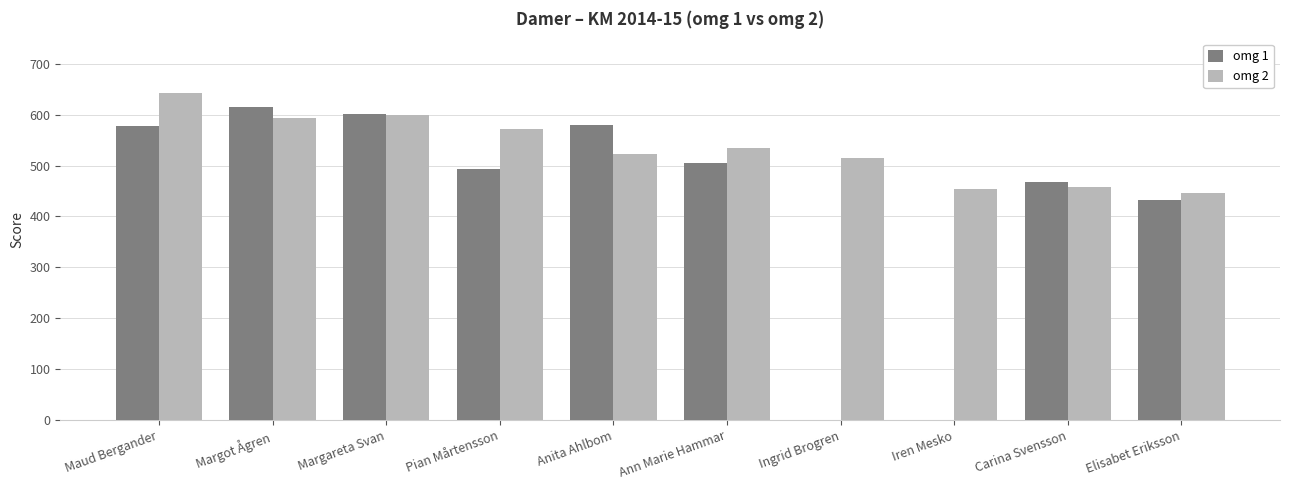

Is the value of omg 2 at Ingrid Brogren greater than the value of omg 1 at Iren Mesko?

Yes